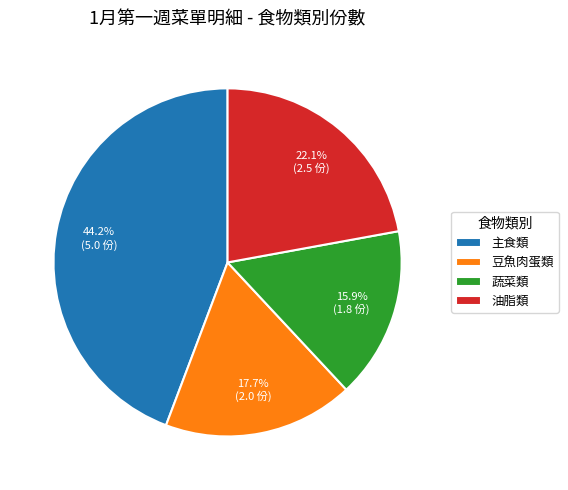

Does 油脂類 represent more than half of the total?

No